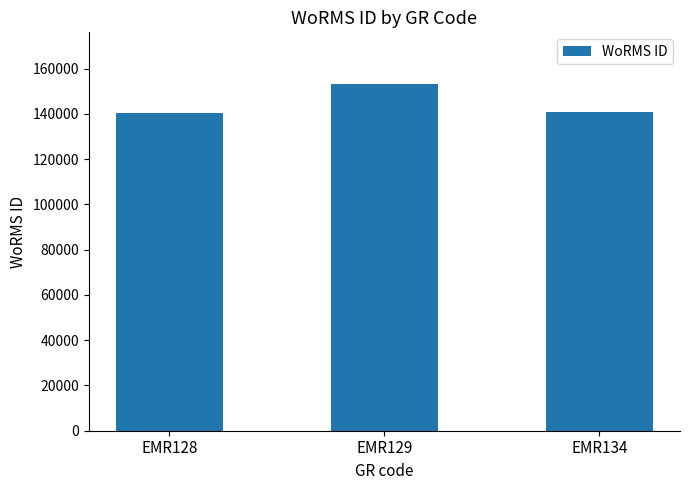

Is it true that the value at EMR128 is 140621?

True